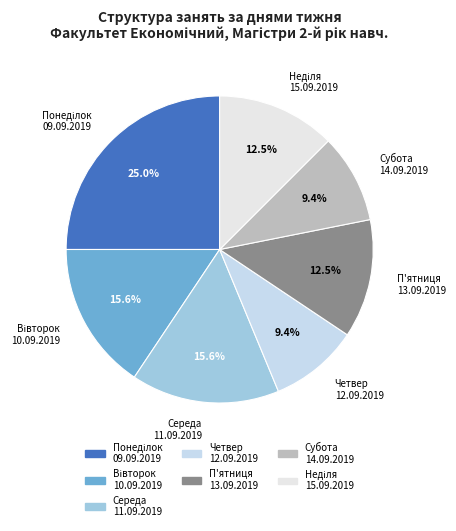

What is the ratio of the value at Четвер 12.09.2019 to the value at Середа 11.09.2019?

0.6